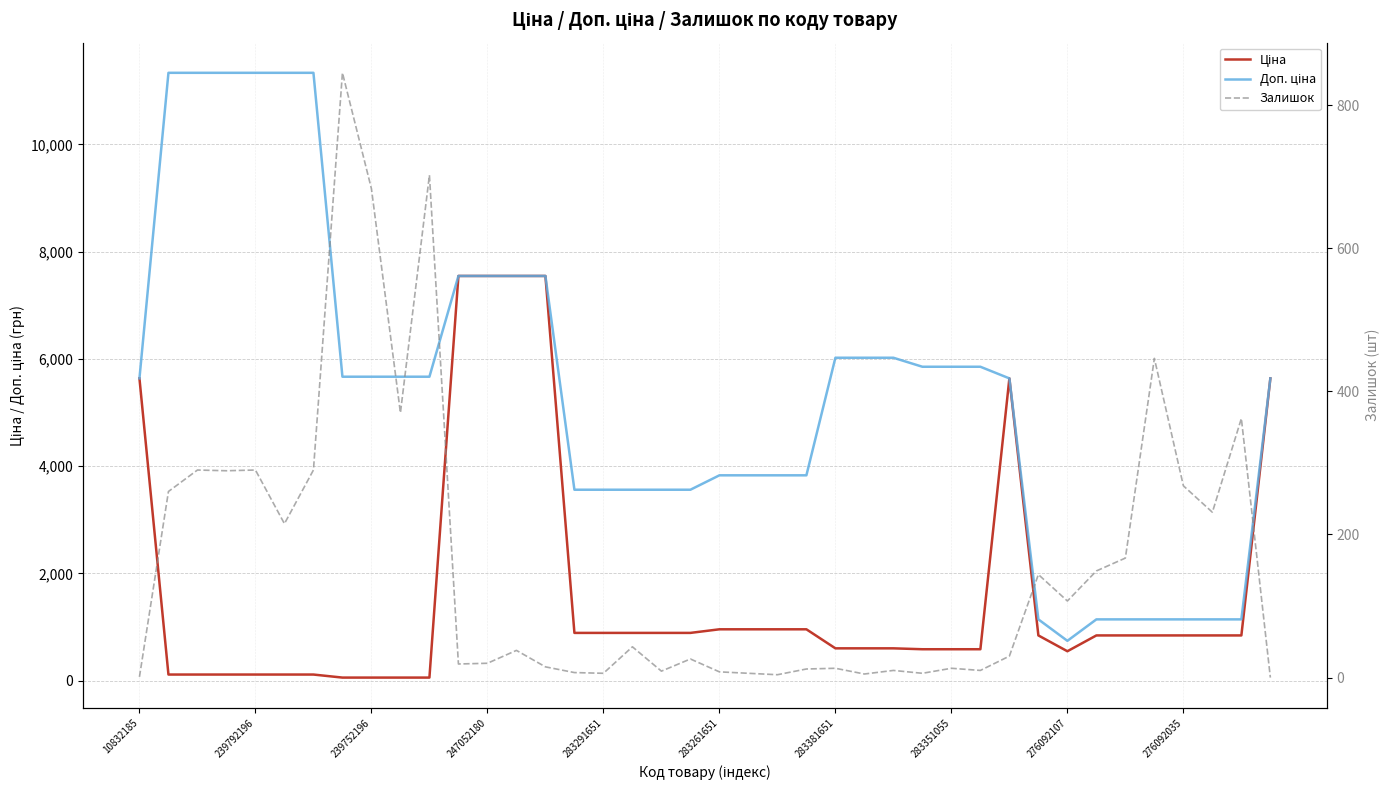

Rank the series at 247052180 from highest to lowest value.

Ціна, Доп. ціна, Залишок